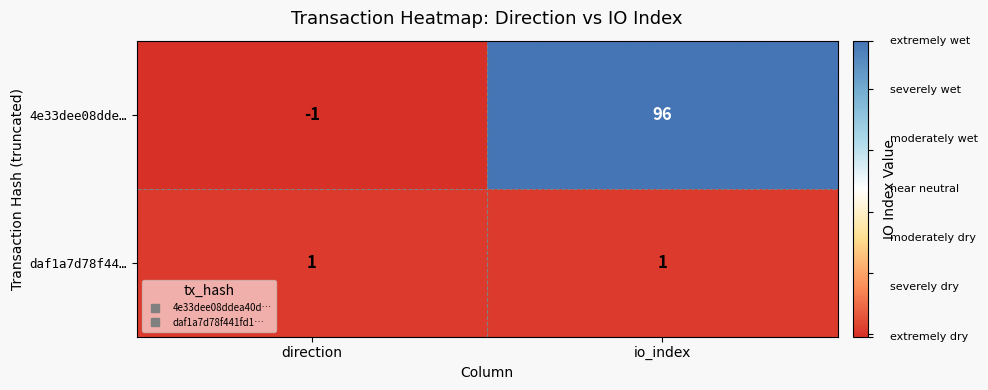

Reading left to right, transcribe all the data shown in this chart.

4e33dee08dde…: direction=-1	io_index=96
daf1a7d78f44…: direction=1	io_index=1